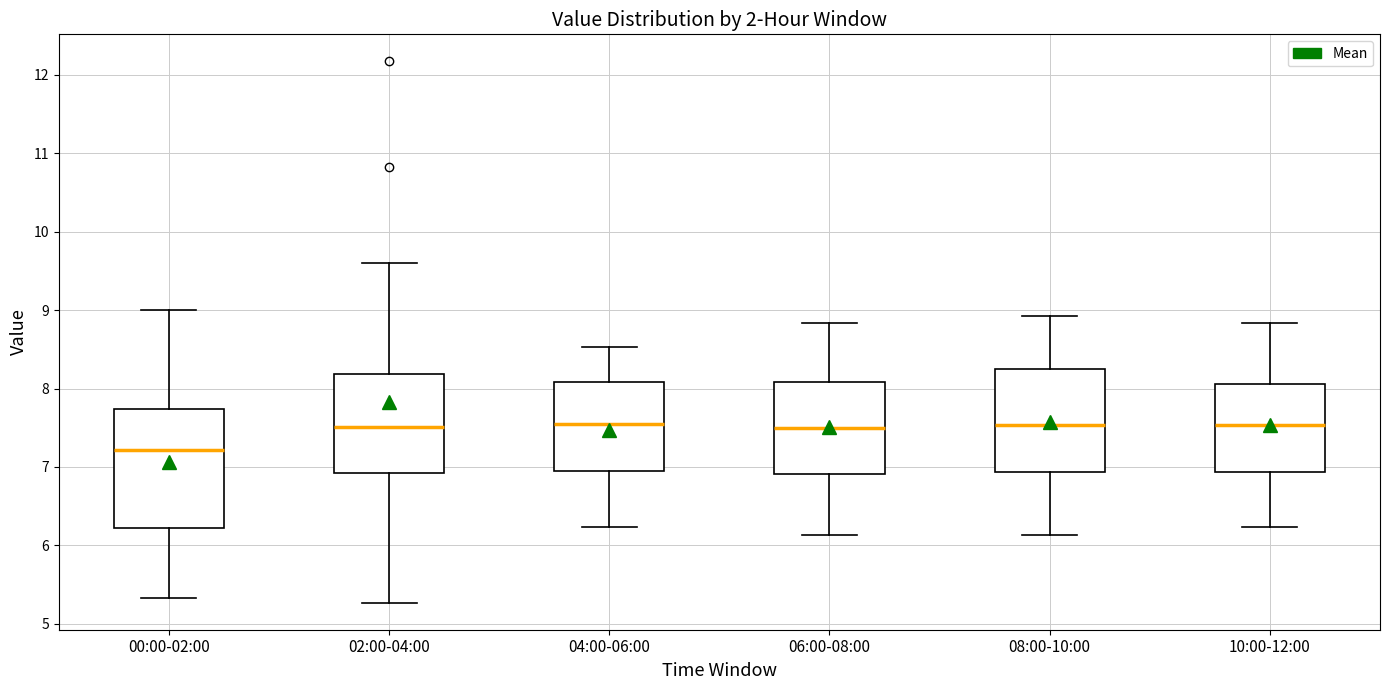

Reading left to right, read every box against the y-axis: the position of its median line, the range the box covers, and the ends of its whiskers. The values are not printed on the chart, so give them approximately, as read against the axis.

00:00-02:00: median 7.2, box 6.2 to 7.7, whiskers 5.3 to 9.0
02:00-04:00: median 7.5, box 6.9 to 8.2, whiskers 5.3 to 9.6
04:00-06:00: median 7.6, box 6.9 to 8.1, whiskers 6.2 to 8.5
06:00-08:00: median 7.5, box 6.9 to 8.1, whiskers 6.1 to 8.8
08:00-10:00: median 7.5, box 6.9 to 8.3, whiskers 6.1 to 8.9
10:00-12:00: median 7.5, box 6.9 to 8.1, whiskers 6.2 to 8.8